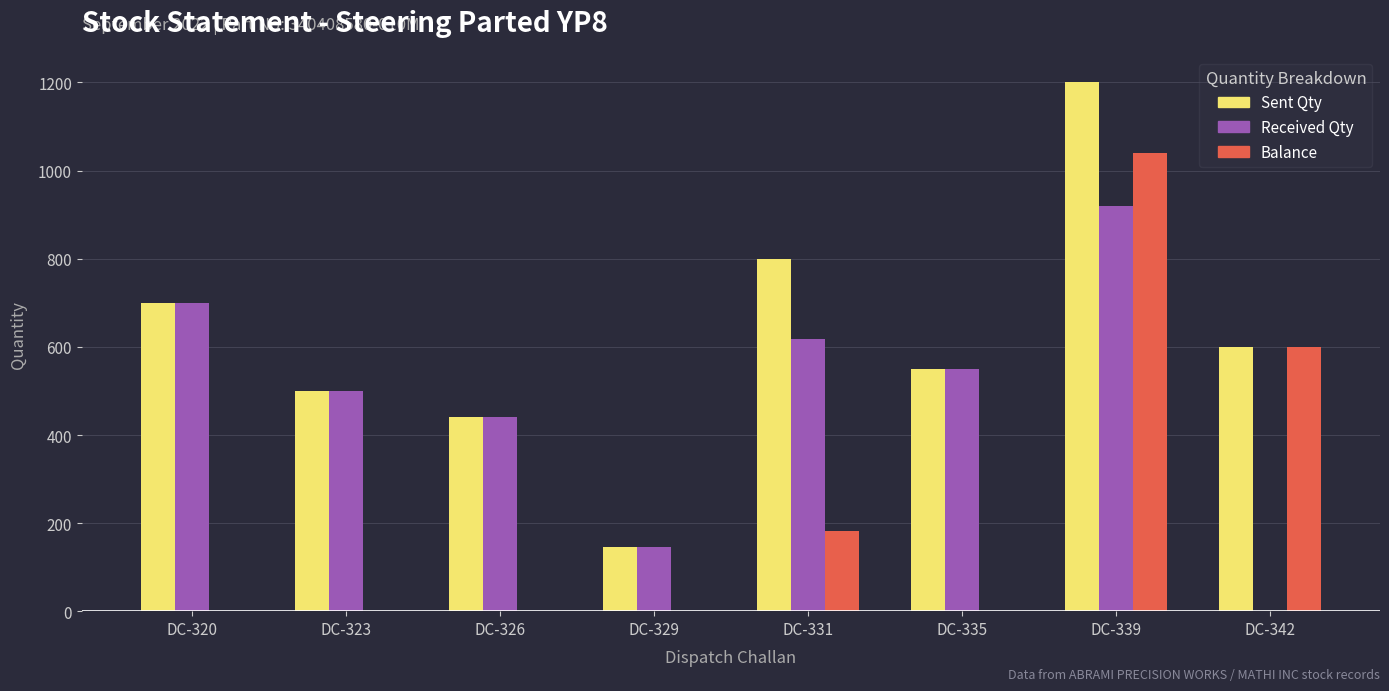

What value does the Received Qty series have at DC-326?

440